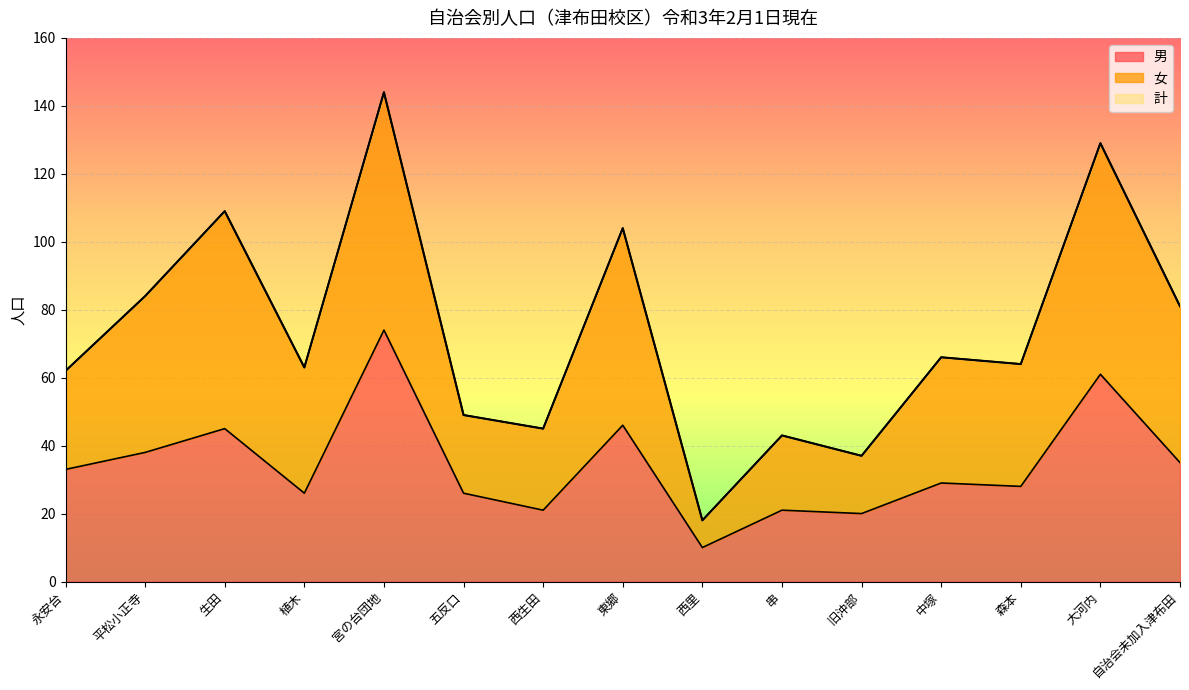

What is the total value across all series at 西里?

18